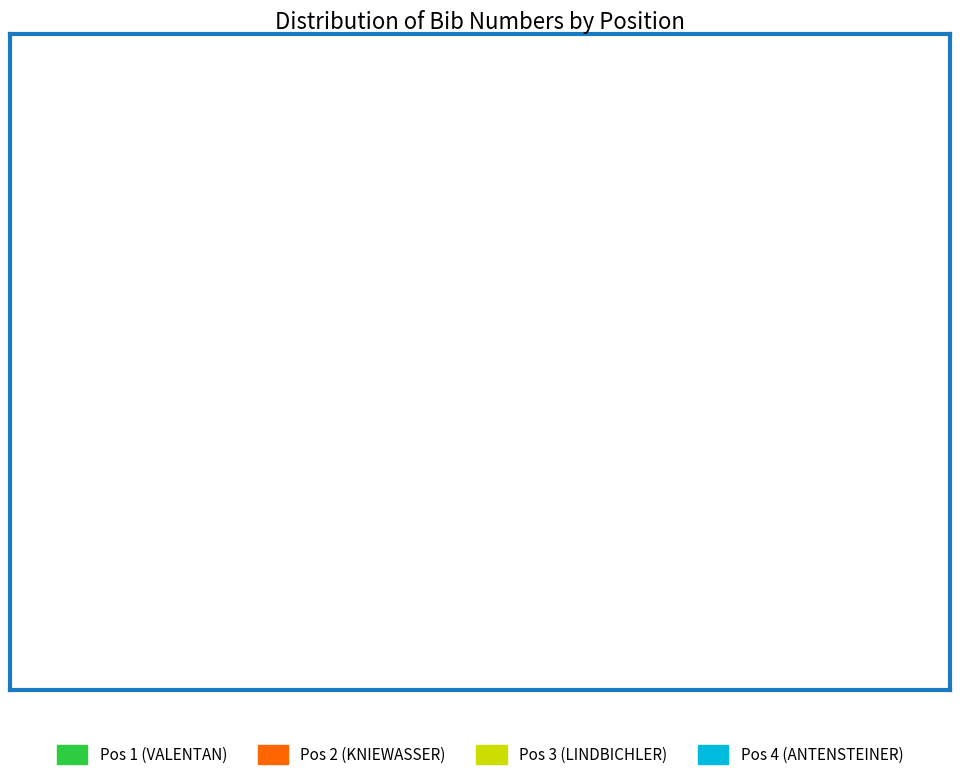

Approximately how many times larger is the value at Pos 1 (VALENTAN) compared to Pos 4 (ANTENSTEINER)?

1.1